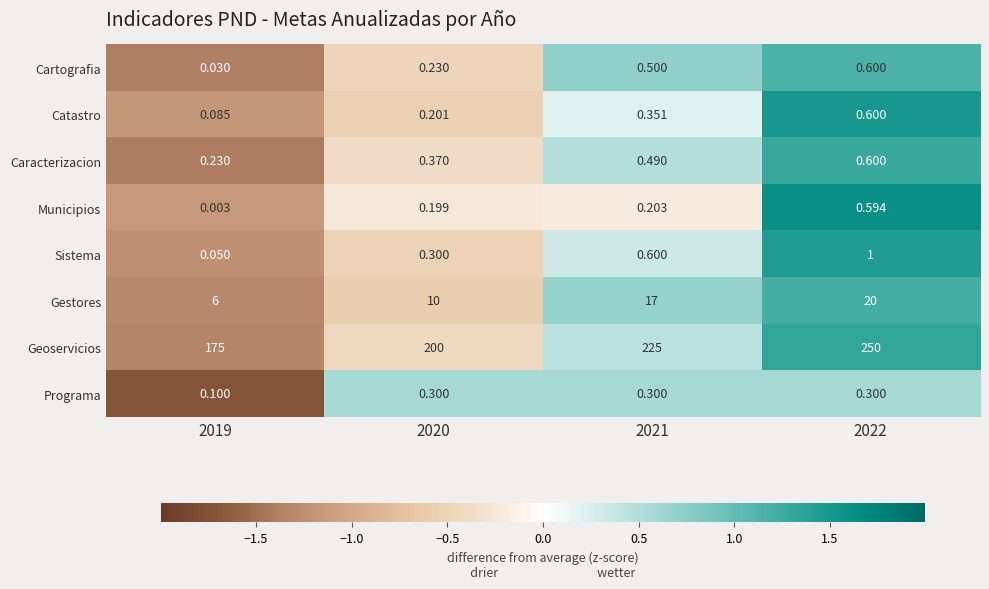

How many categories are shown in the chart?

4